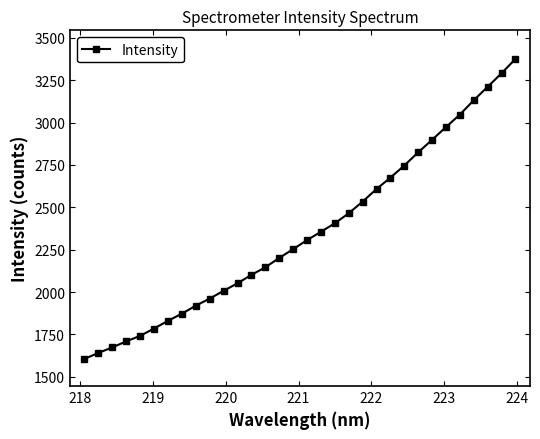

What is the value of the 8th point from the left?

1872.4